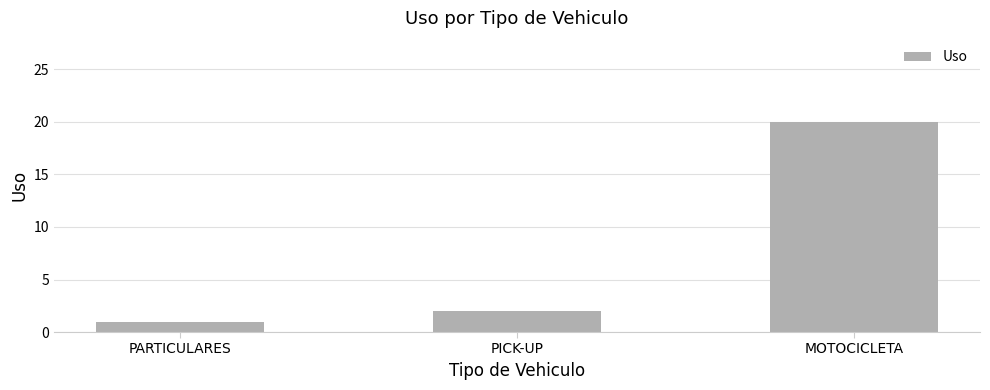

Reading left to right, list all the values displayed in this chart.

1	2	20